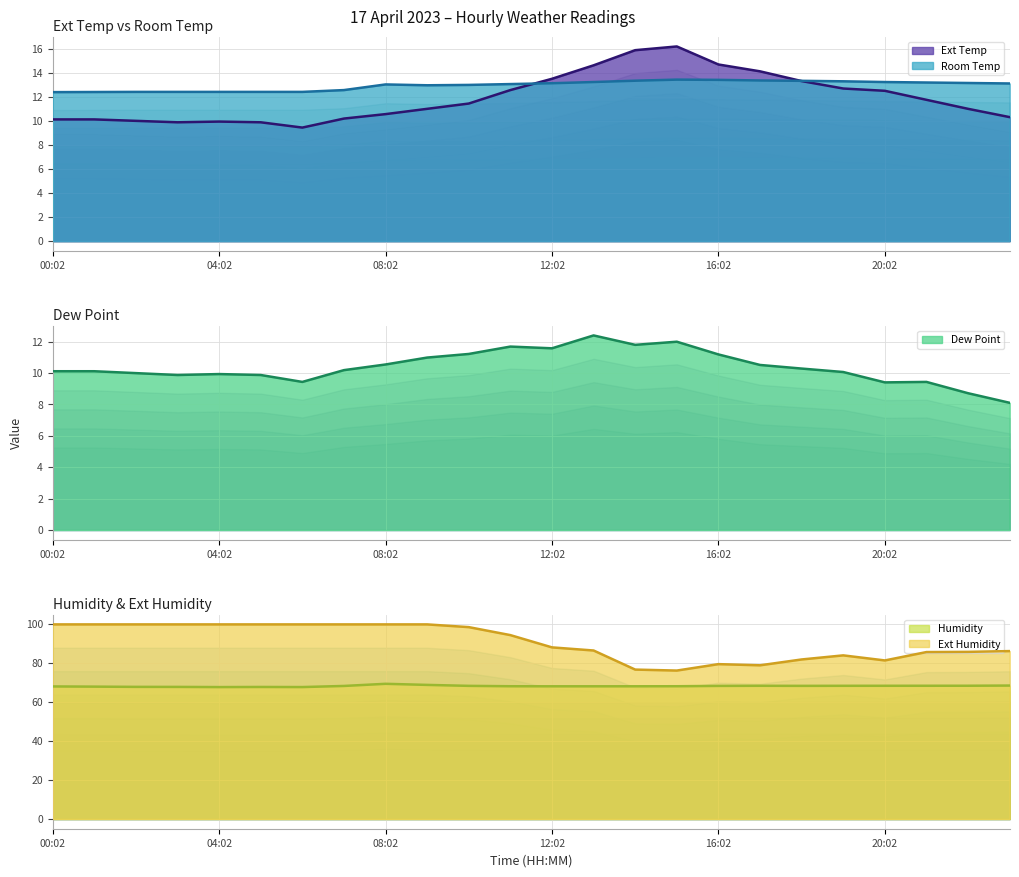

Reading left to right, what are all the values shown in this chart?

Ext Temp: 10.1	10.1	10.0	9.9	9.9	9.9	9.4	10.2	10.6	11.0	11.4	12.6	13.5	14.6	15.9	16.2	14.7	14.1	13.3	12.7	12.5	11.8	11.0	10.3
Room Temp: 12.4	12.4	12.4	12.4	12.4	12.4	12.4	12.6	13.0	13.0	13.0	13.1	13.1	13.2	13.3	13.4	13.4	13.4	13.3	13.3	13.2	13.2	13.2	13.1
Dew Point: 10.1	10.1	10.0	9.9	9.9	9.9	9.4	10.2	10.5	11.0	11.2	11.7	11.6	12.4	11.8	12.0	11.2	10.5	10.3	10.1	9.4	9.4	8.7	8.1
Humidity: 68.0	68.0	67.8	67.8	67.7	67.8	67.7	68.3	69.4	68.8	68.3	68.2	68.1	68.1	68.1	68.2	68.3	68.4	68.3	68.4	68.4	68.4	68.4	68.5
Ext Humidity: 99.9	99.9	99.9	99.9	99.9	99.9	99.9	99.9	99.9	99.9	98.5	94.4	88.1	86.5	76.7	76.2	79.5	78.9	81.9	84.0	81.4	85.7	85.8	86.2